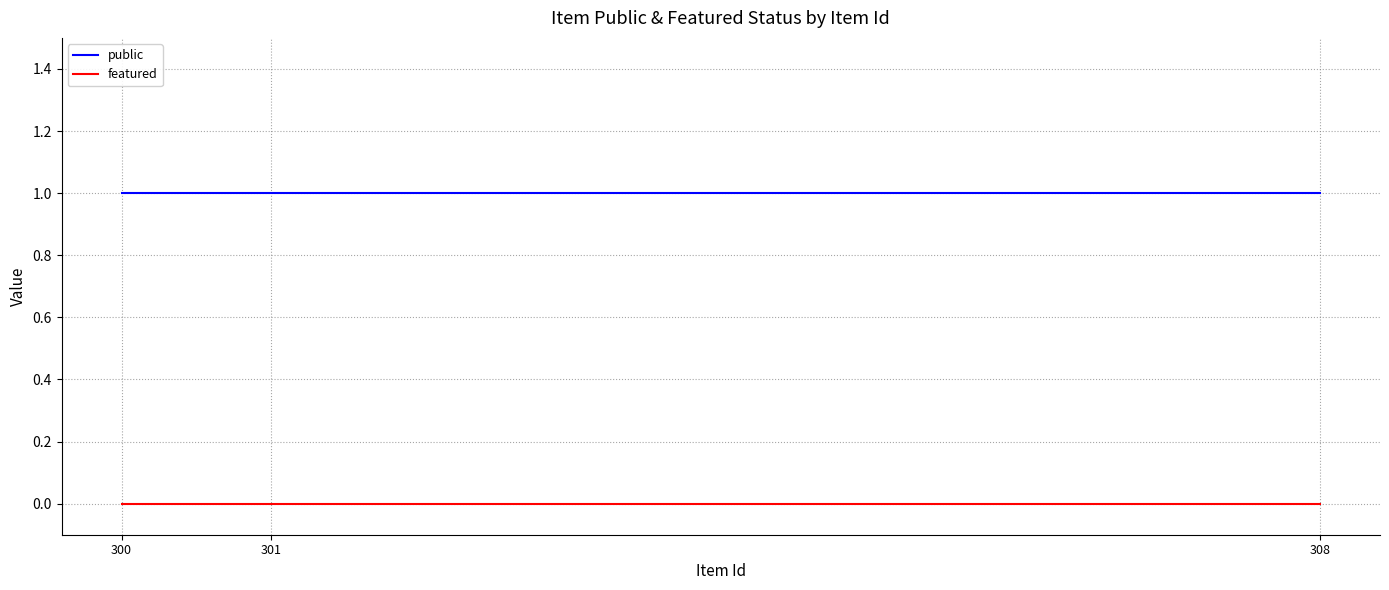

What is the maximum value for public?

1